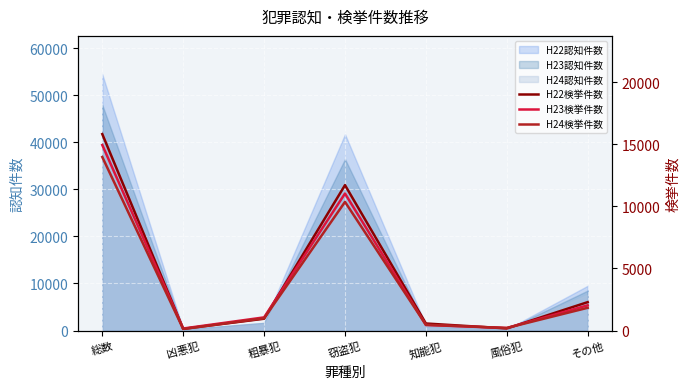

Where is H24検挙件数 nearest to the value 7052?

窃盗犯